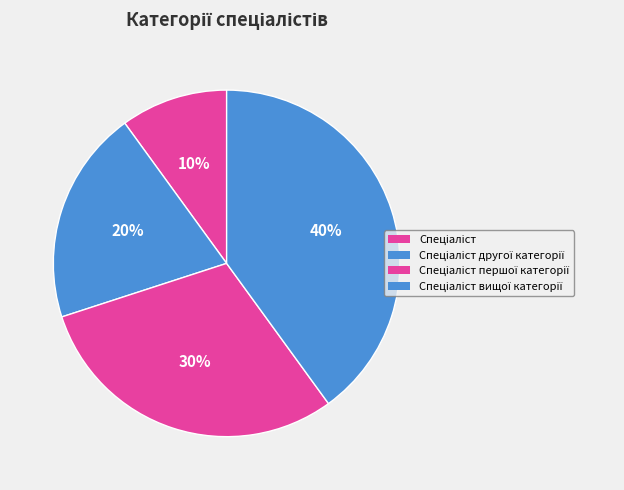

To the nearest percent, what is the average slice percentage?

25%